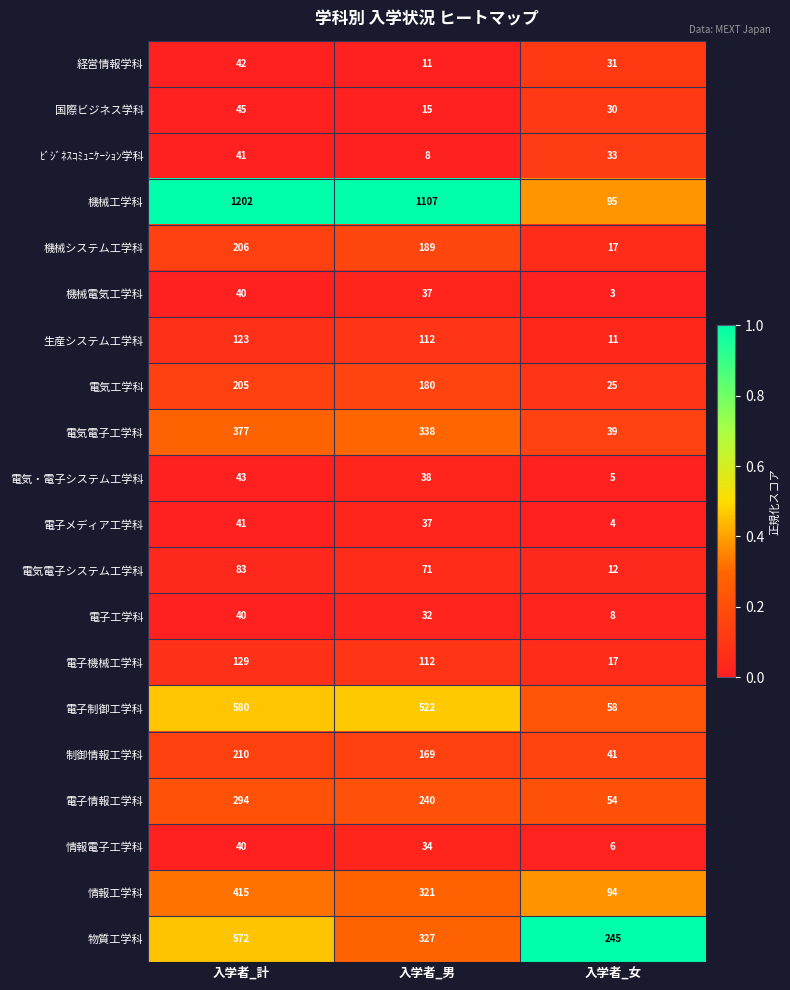

Is the value of 経営情報学科 at 入学者_女 greater than the value of 情報工学科 at 入学者_計?

No